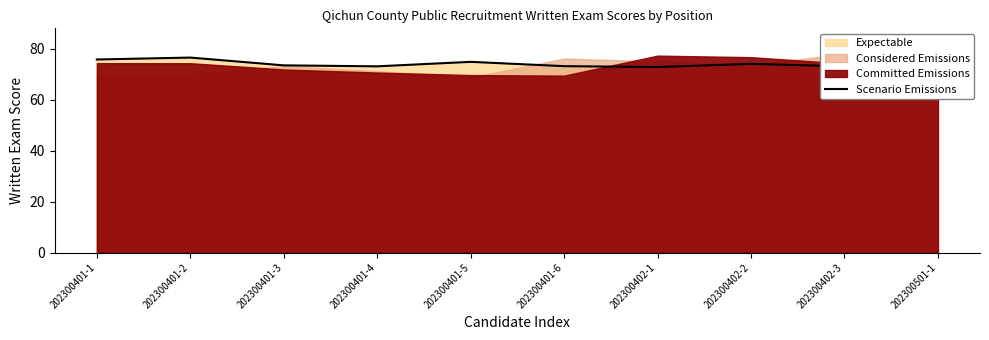

Reading right to left, list all the values displayed in this chart.

202300501-1=72.4	202300402-3=73.2	202300402-2=74.2	202300402-1=72.9	202300401-6=73.2	202300401-5=74.9	202300401-4=73.2	202300401-3=73.6	202300401-2=76.6	202300401-1=75.9